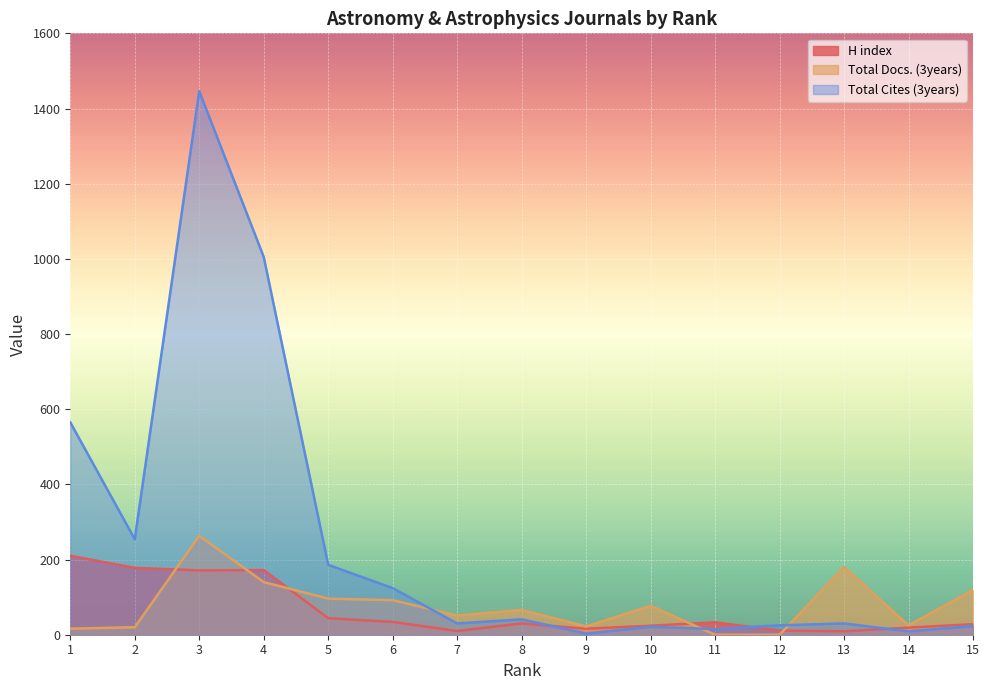

True or false: Total Docs. (3years) has more than 0 interior local peaks.

True